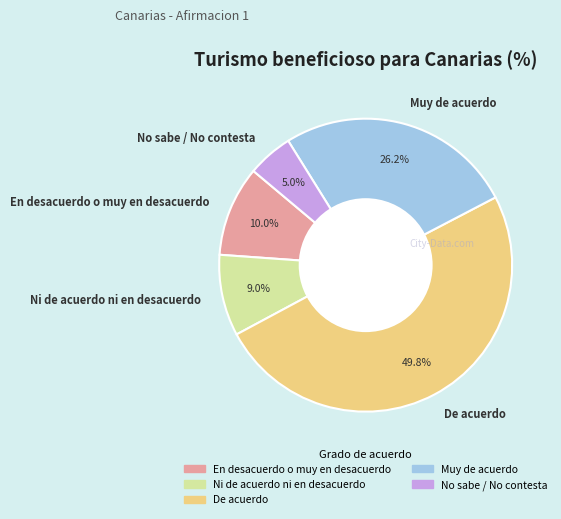

To the nearest percent, what is the average slice percentage?

20%